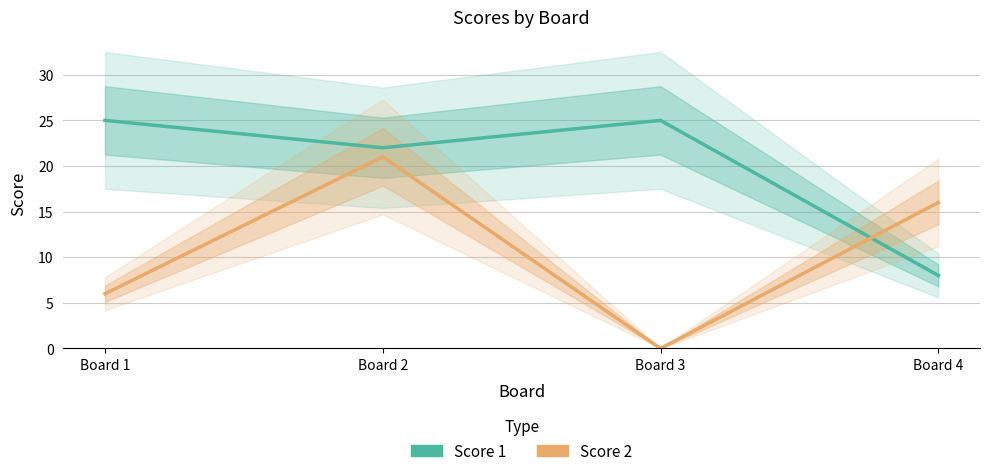

In Score 2, how many points are lower than both neighbors (excluding endpoints)?

1